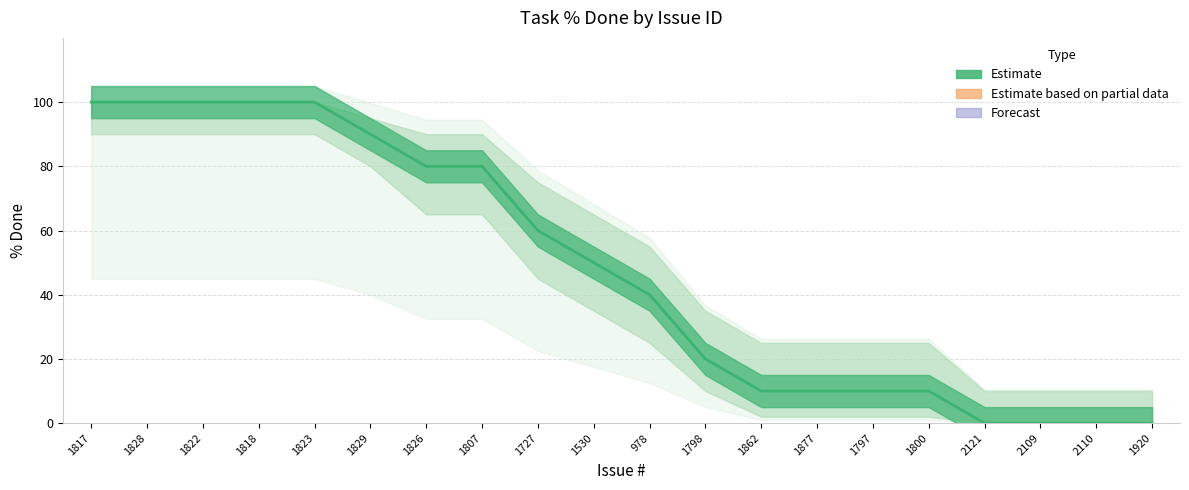

Does the chart have visible grid lines?

Yes